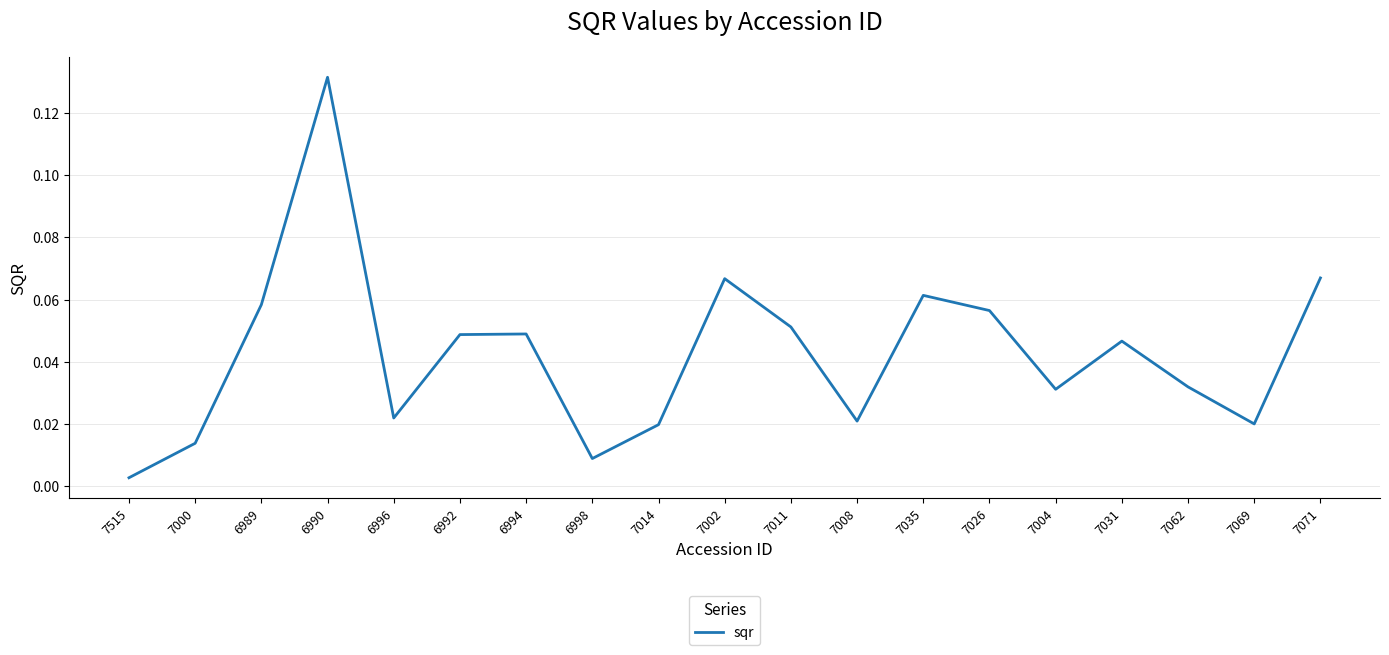

Between 7069 and 7002, which is larger?

7002